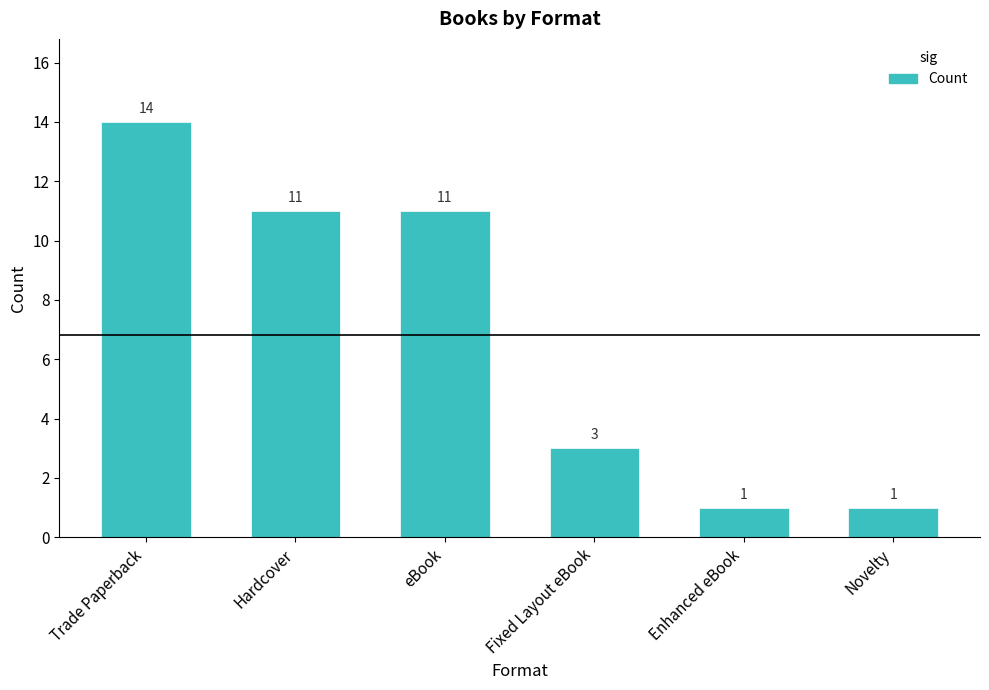

How many values are between 1 and 11?

5